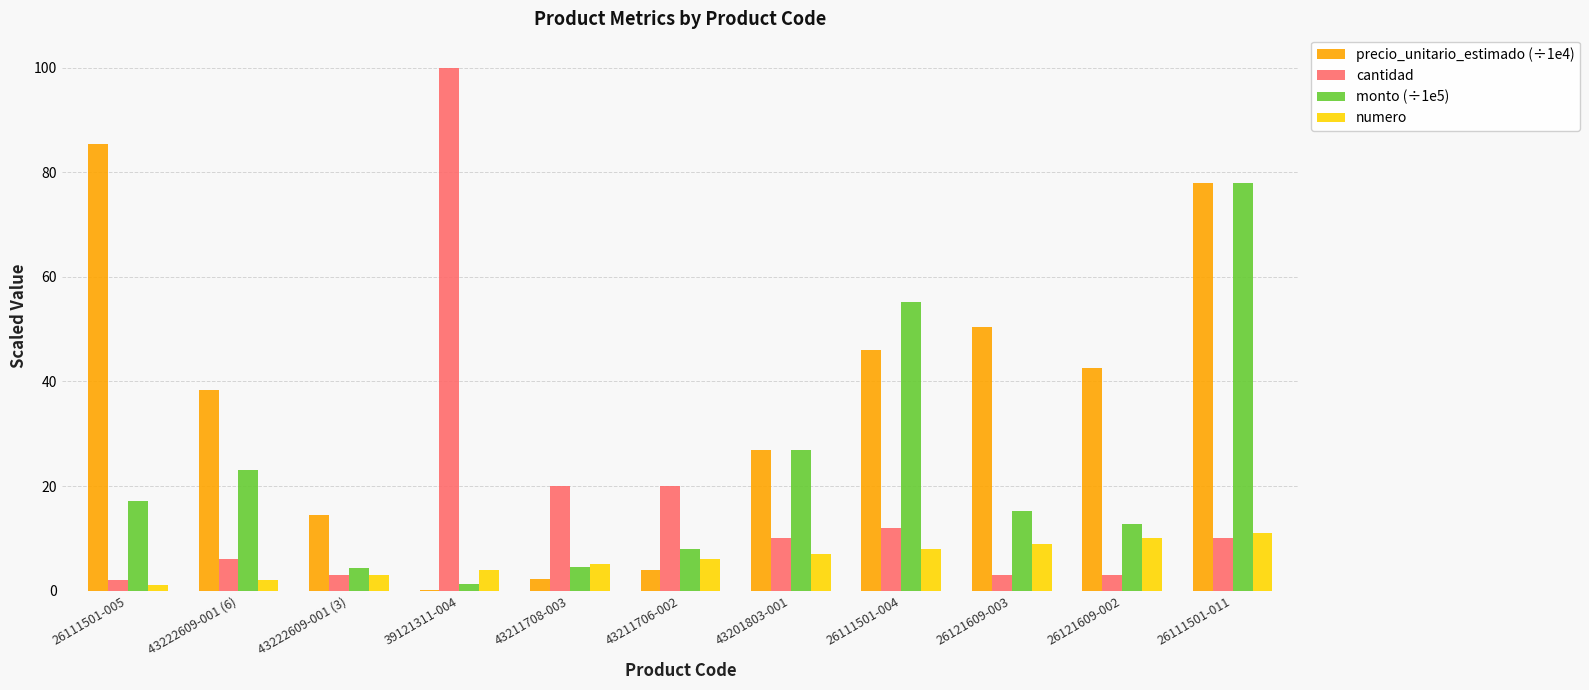

Between 43201803-001 and 26111501-004, which series saw the biggest shift?

monto (÷1e5)